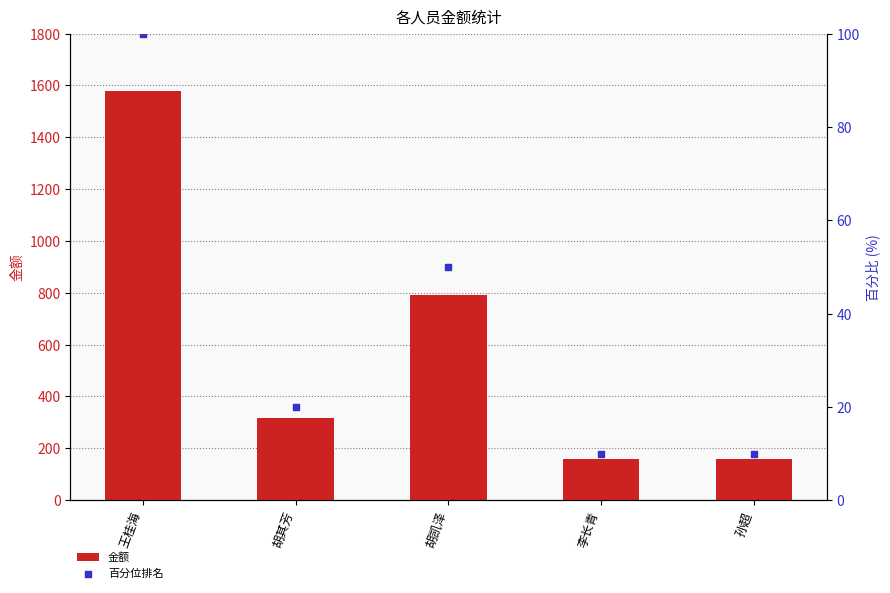

Which series reaches the minimum Y coordinate?

百分位排名